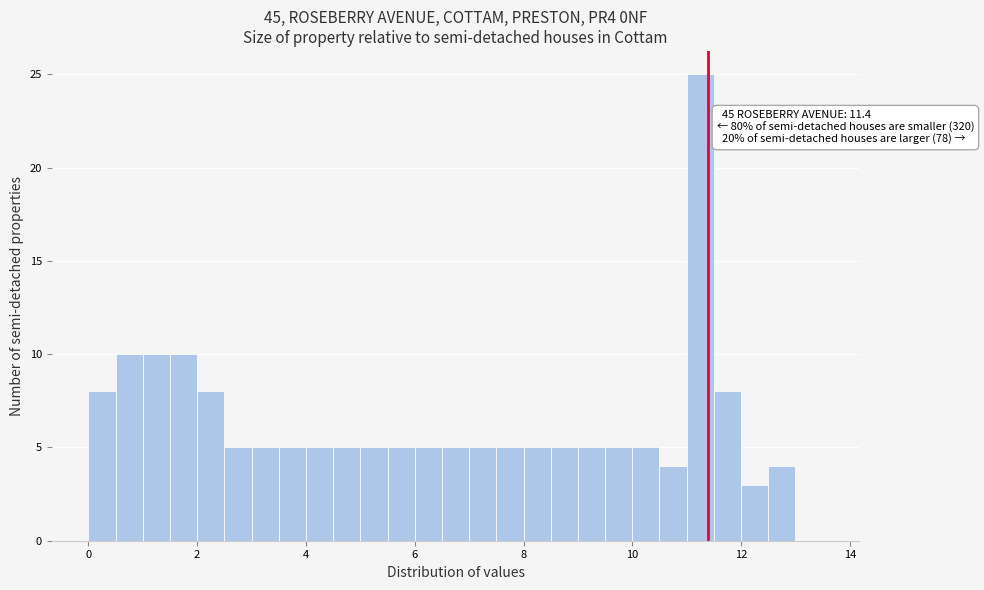

Read against the x-axis, roughly where is the centre of the tallest bar?

11.2